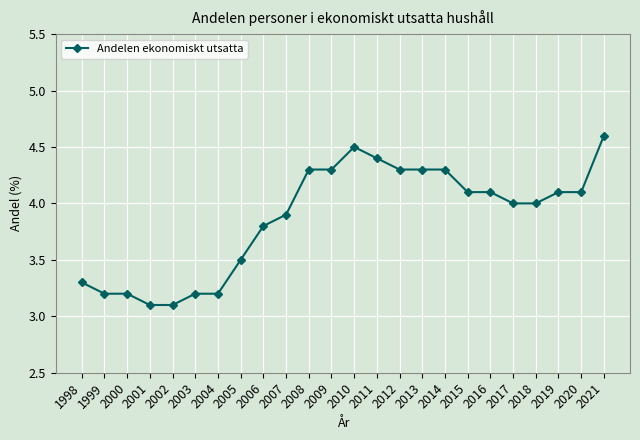

Where does the data first go above 4?

2008